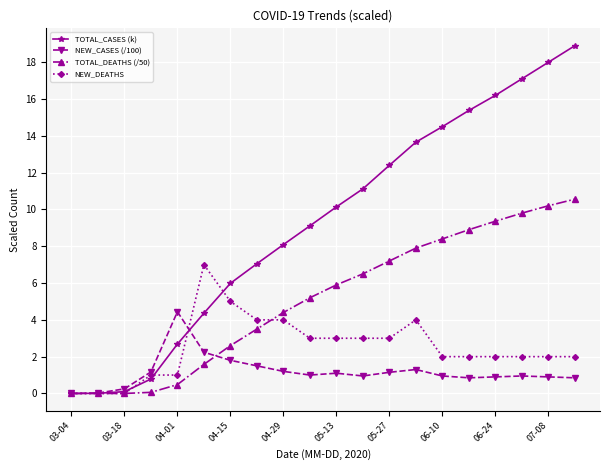

What is the difference between the second highest and minimum values in the NEW_CASES (/100) series?

2.2